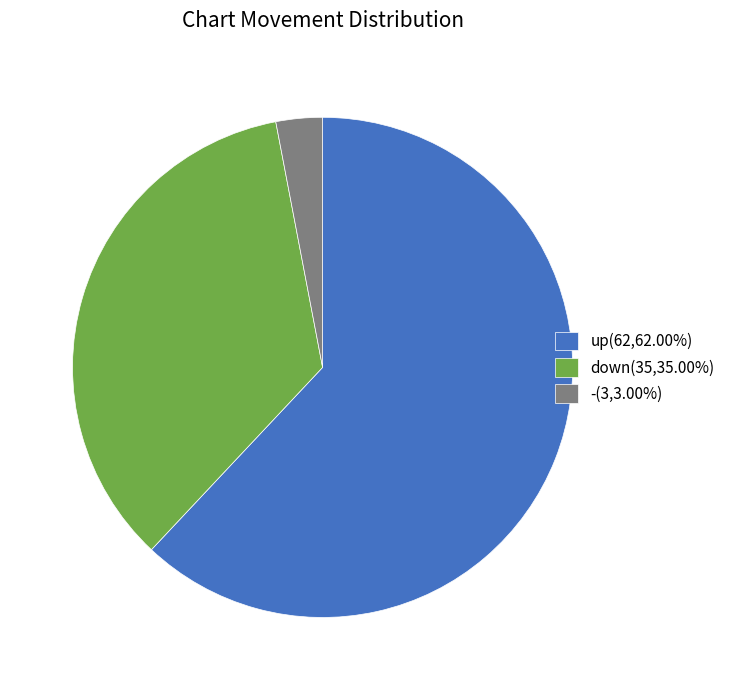

Combined, do -(3,3.00%) and down(35,35.00%) account for over 50%?

No